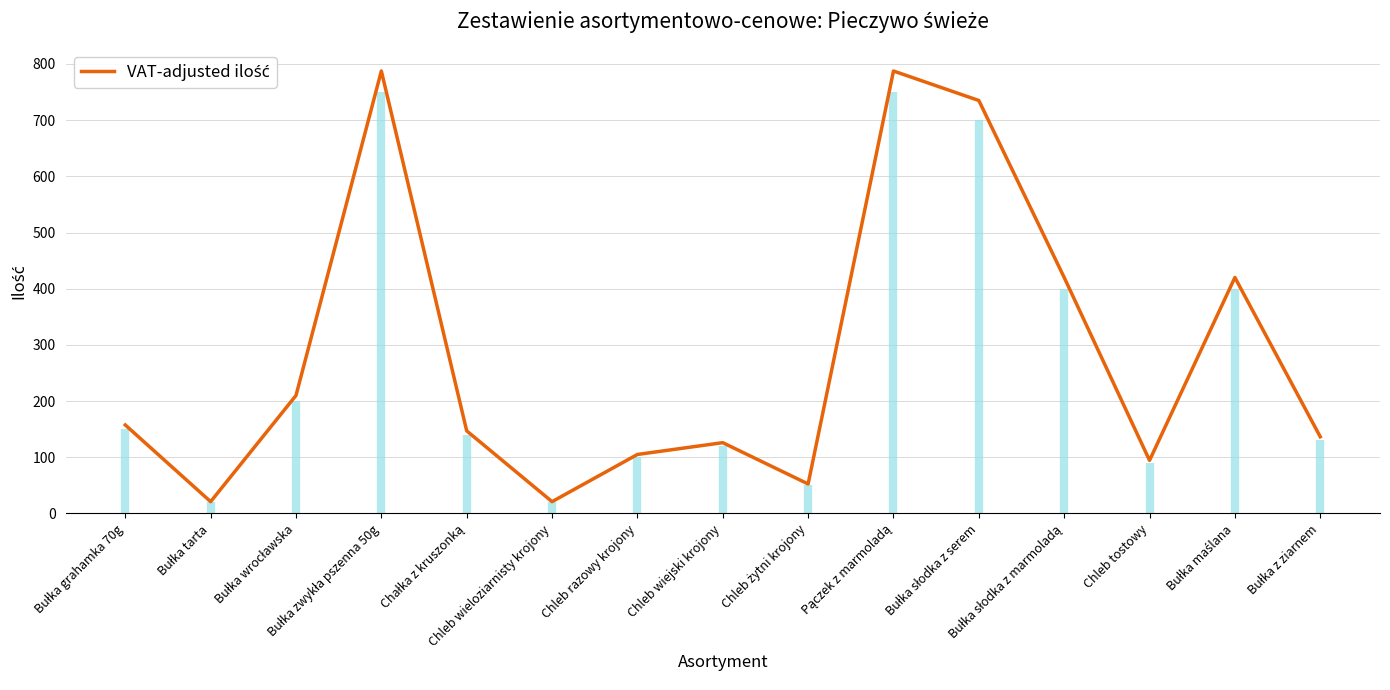

What is the change in value from Bułka słodka z marmoladą to Chleb tostowy?

-325.5